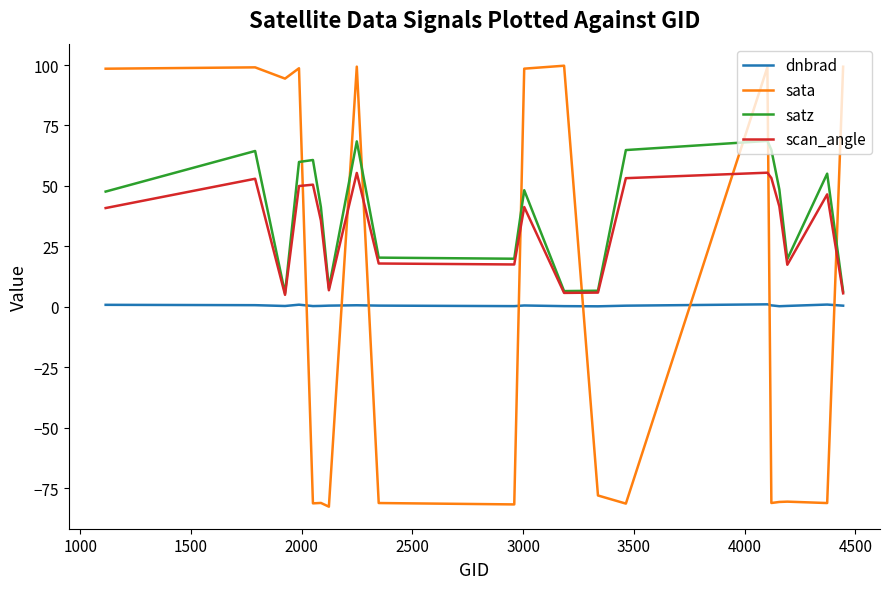

How many values in sata are below zero?

11